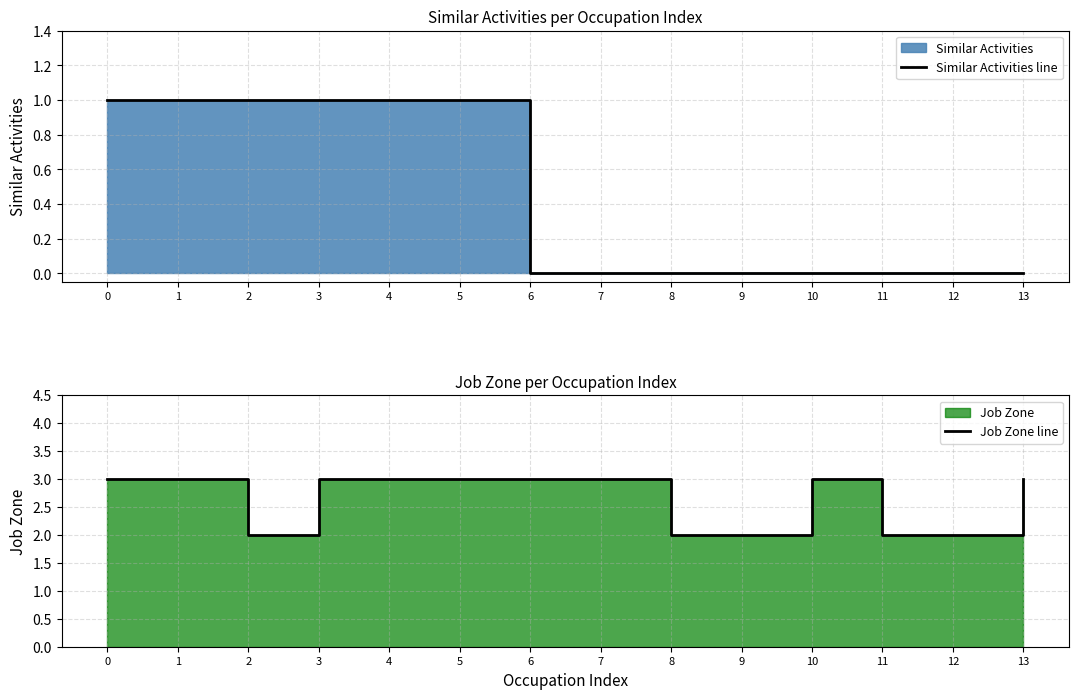

True or false: Similar Activities line and Job Zone line cross at least once.

False